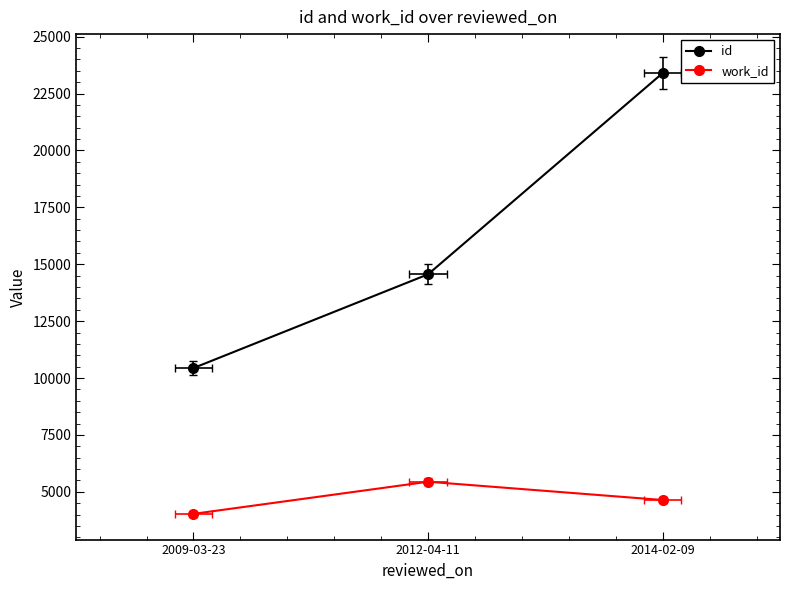

What is the label of the 1st point from the left?

2009-03-23